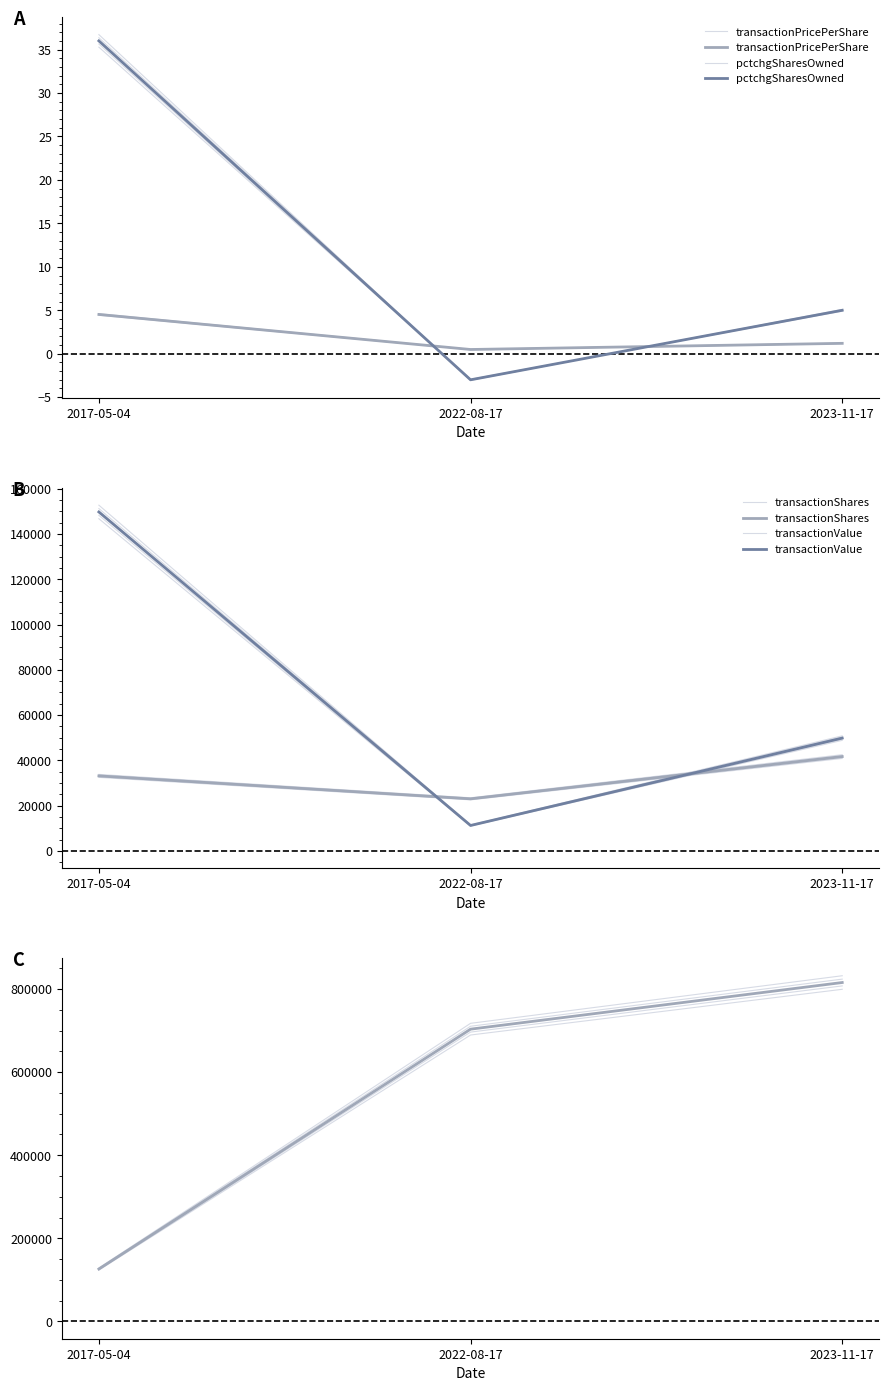

What is the minimum value shown in the chart?

-3.0